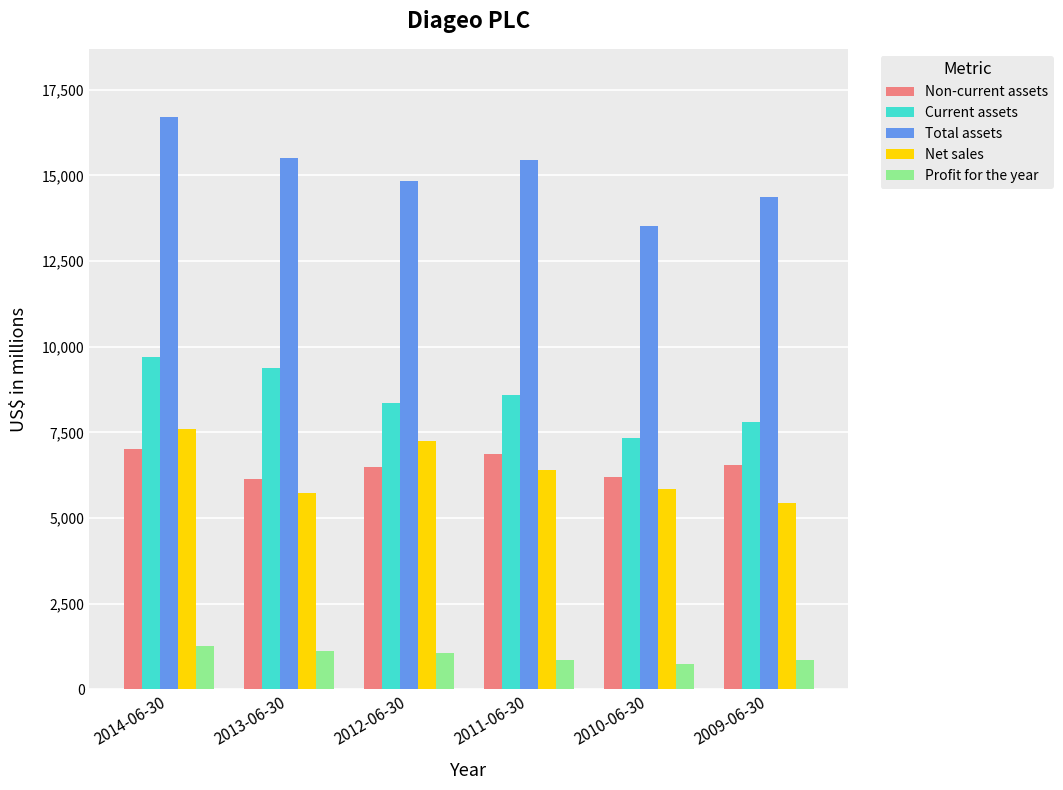

At which category does the chart reach its peak across all series?

2014-06-30